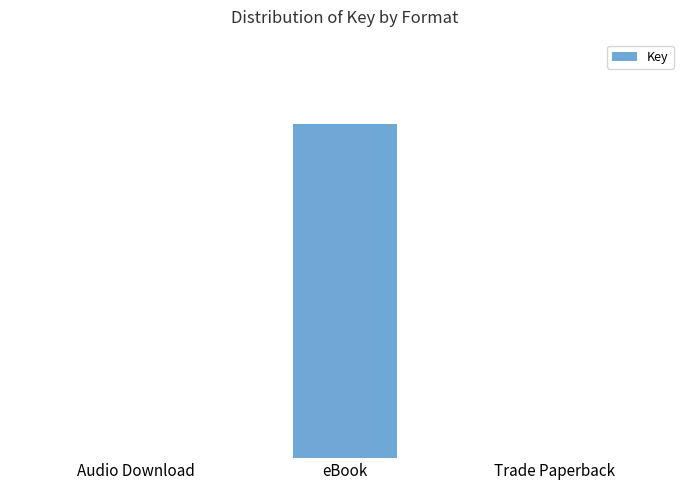

Are the bars horizontal?

No